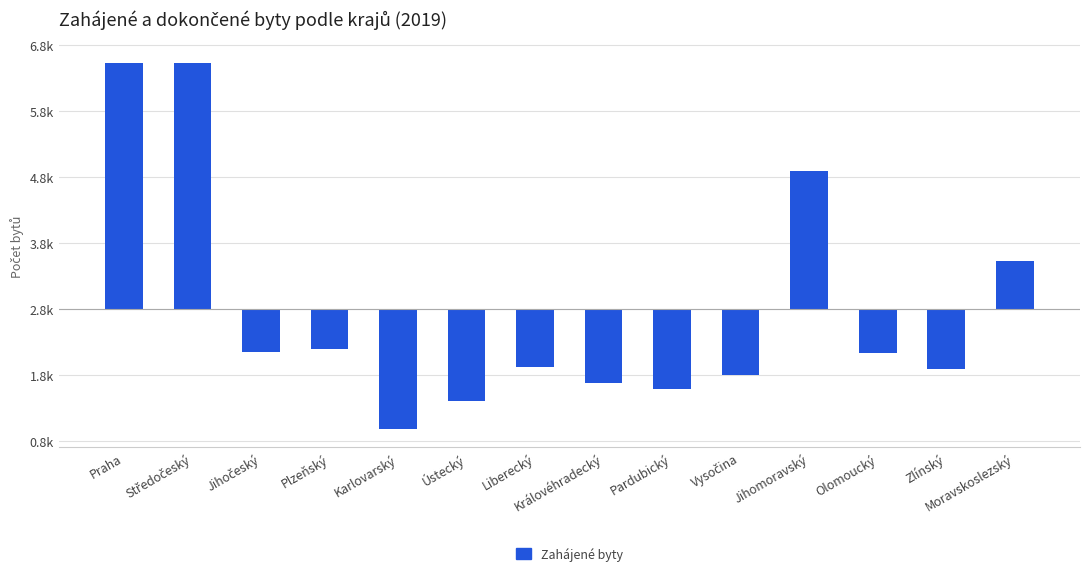

List the labels in order of value, largest first.

Středočeský, Praha, Jihomoravský, Moravskoslezský, Plzeňský, Jihočeský, Olomoucký, Liberecký, Zlínský, Vysočina, Královéhradecký, Pardubický, Ústecký, Karlovarský